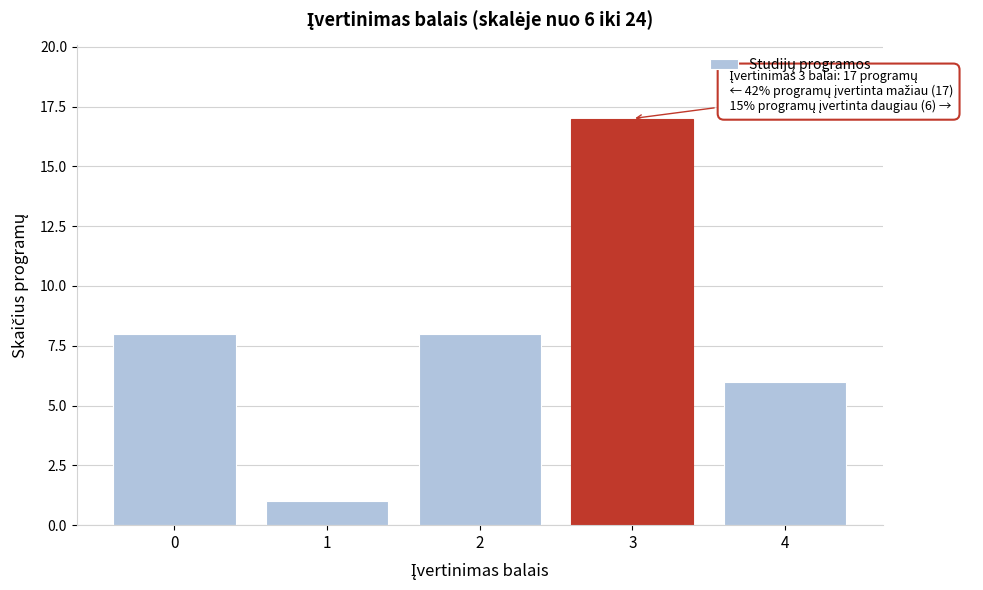

Reading left to right, list all the values displayed in this chart.

0=8	1=1	2=8	3=17	4=6